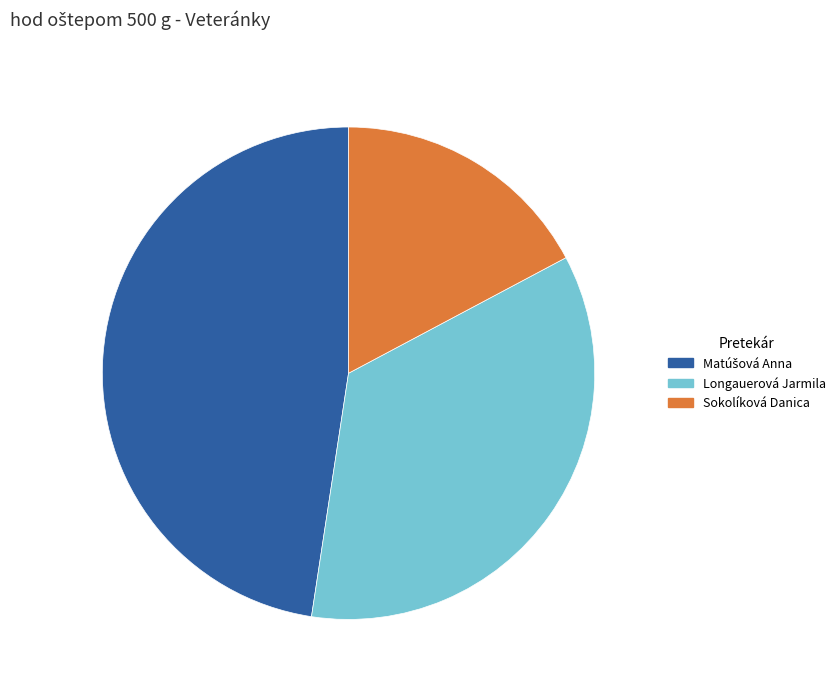

Combined, do Longauerová Jarmila and Sokolíková Danica account for over 50%?

Yes